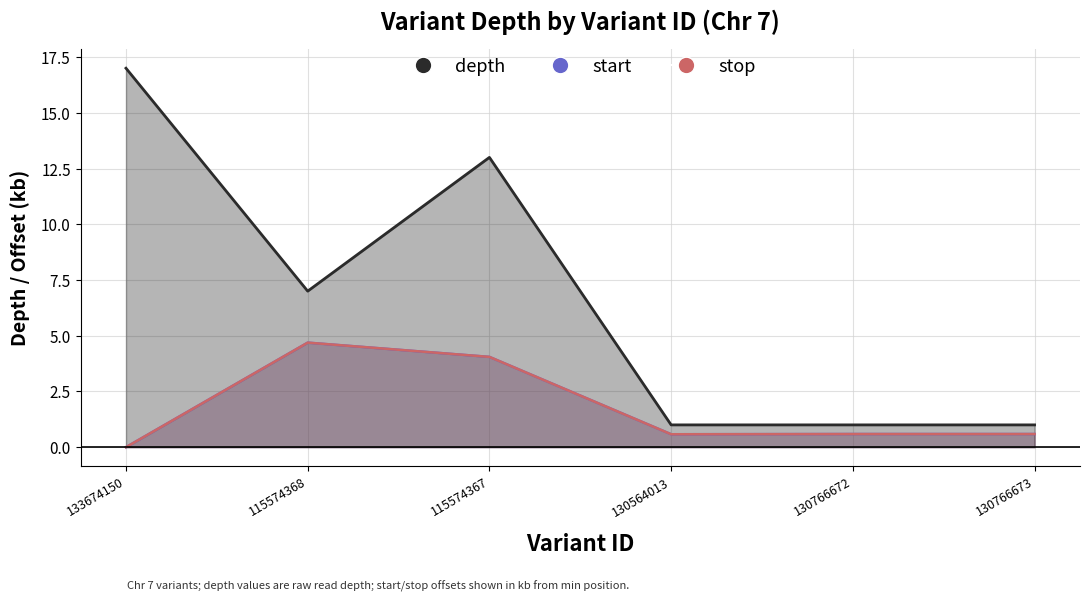

At which label does stop reach its minimum?

133674150